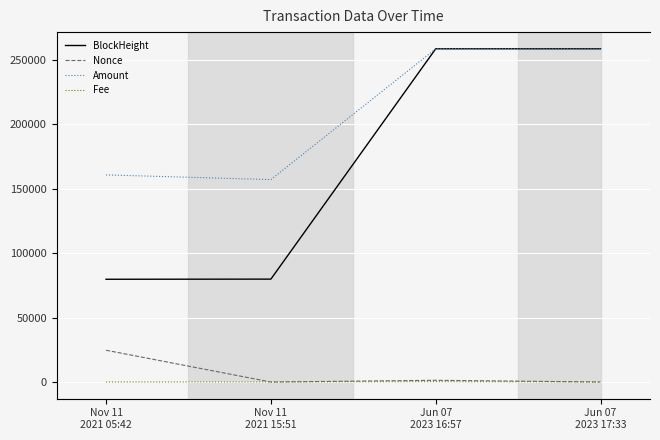

What is the total value across all series at Jun 07
2023 16:57?

259910.6